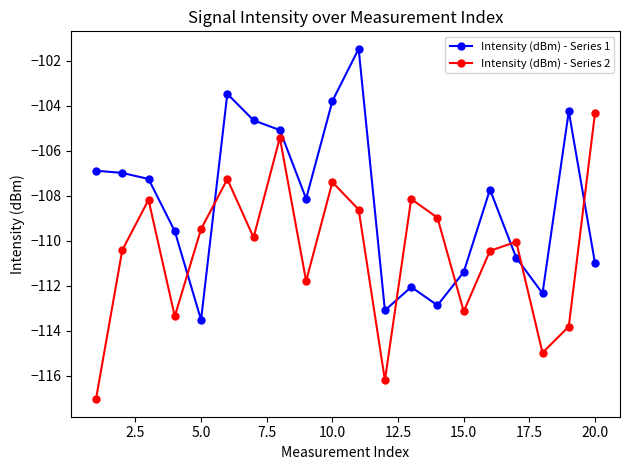

What is the greatest value displayed?

-101.5